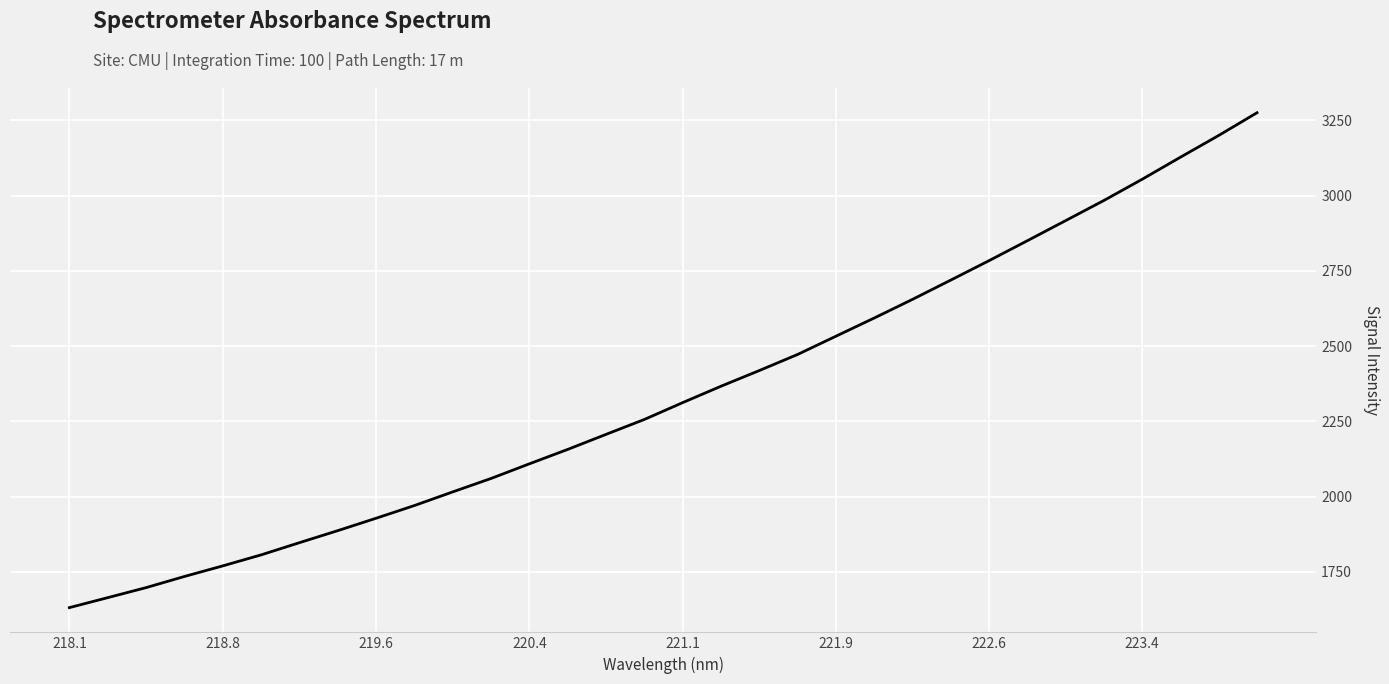

What is the minimum value shown in the chart?

1631.5